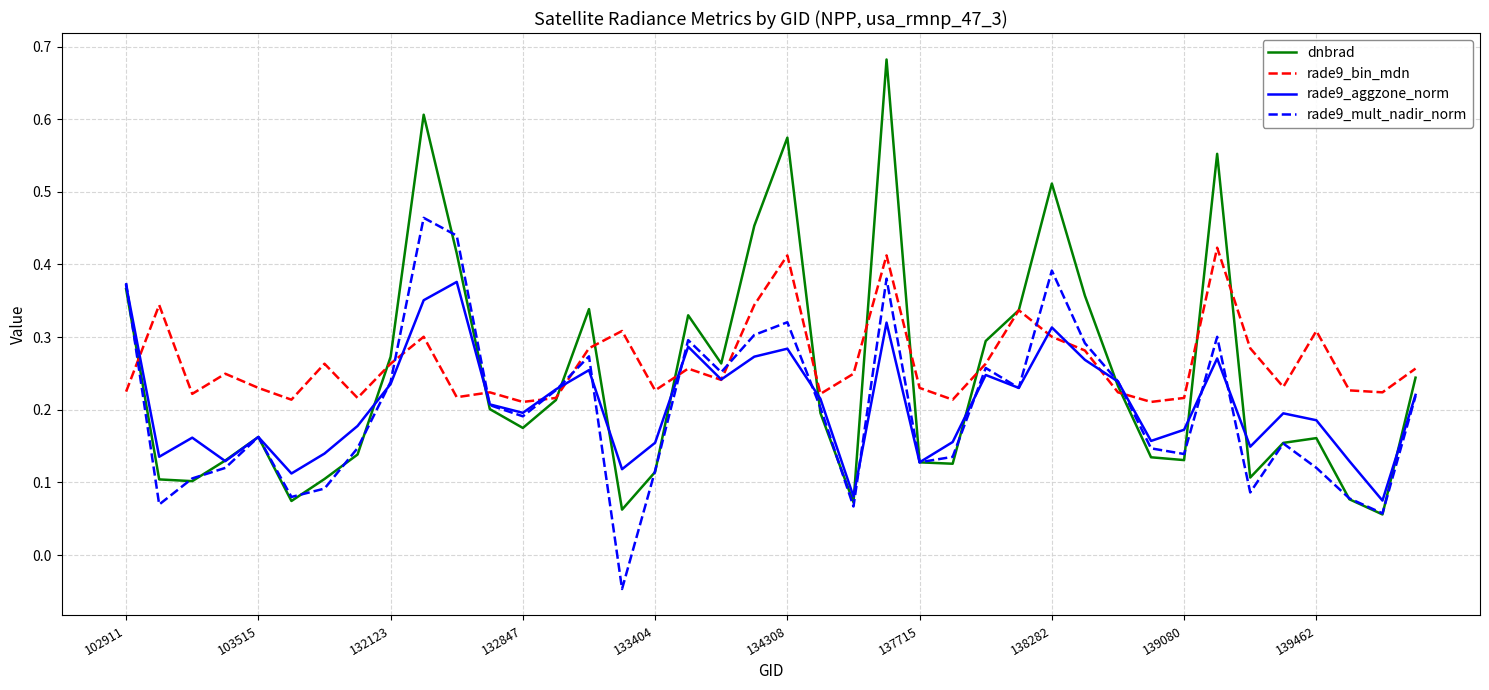

True or false: dnbrad has more than 1 points higher than both neighbors.

True